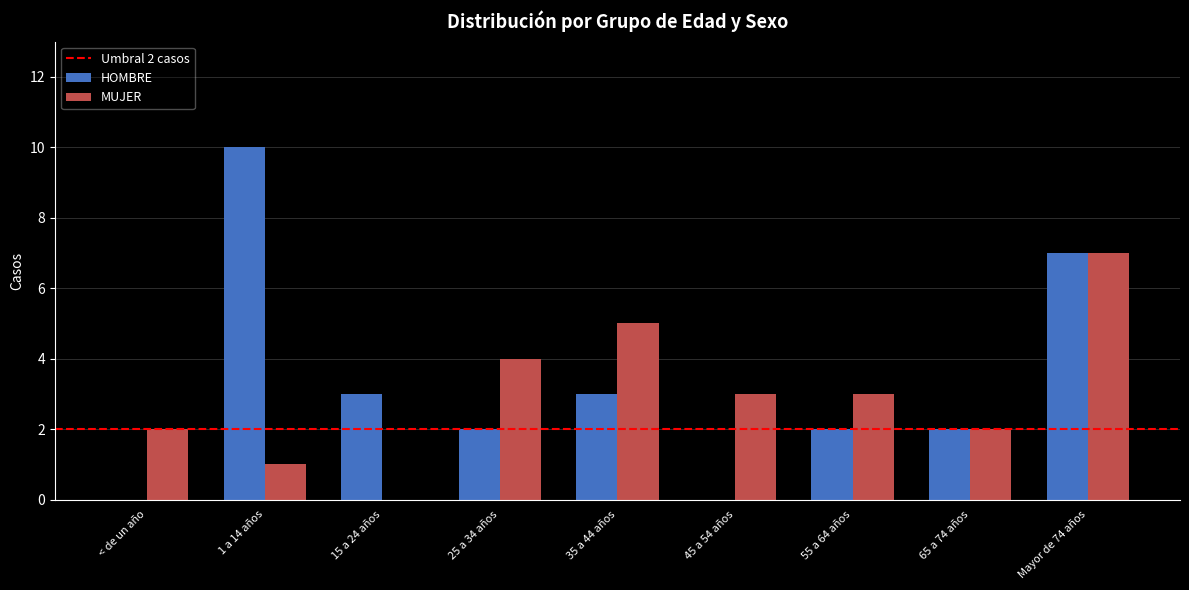

What is the difference between the HOMBRE values at 35 a 44 años and 55 a 64 años?

1